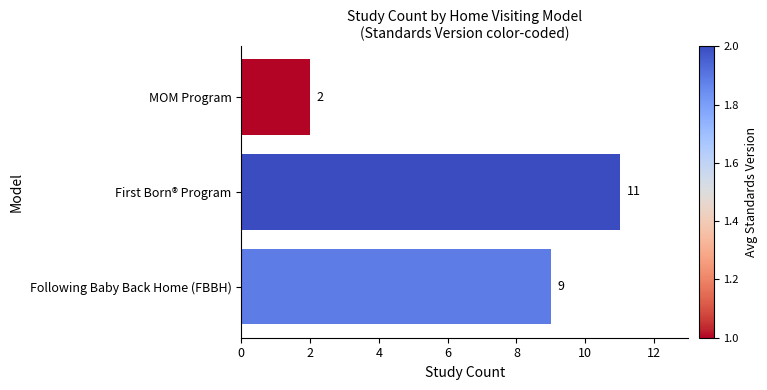

Rank the categories by value from highest to lowest.

First Born® Program, Following Baby Back Home (FBBH), MOM Program